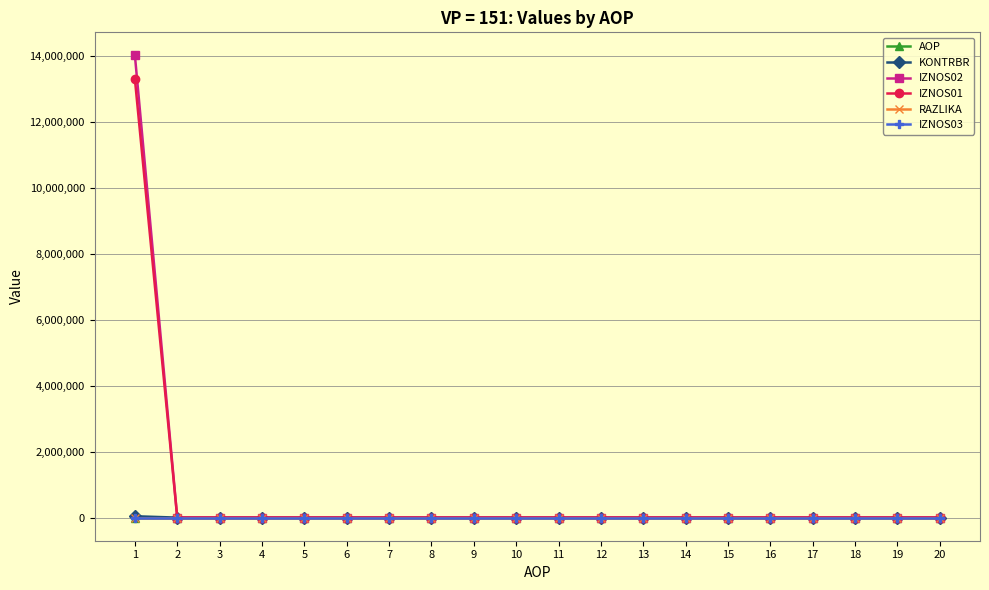

What is the sum of all IZNOS02 values?

14023872.8